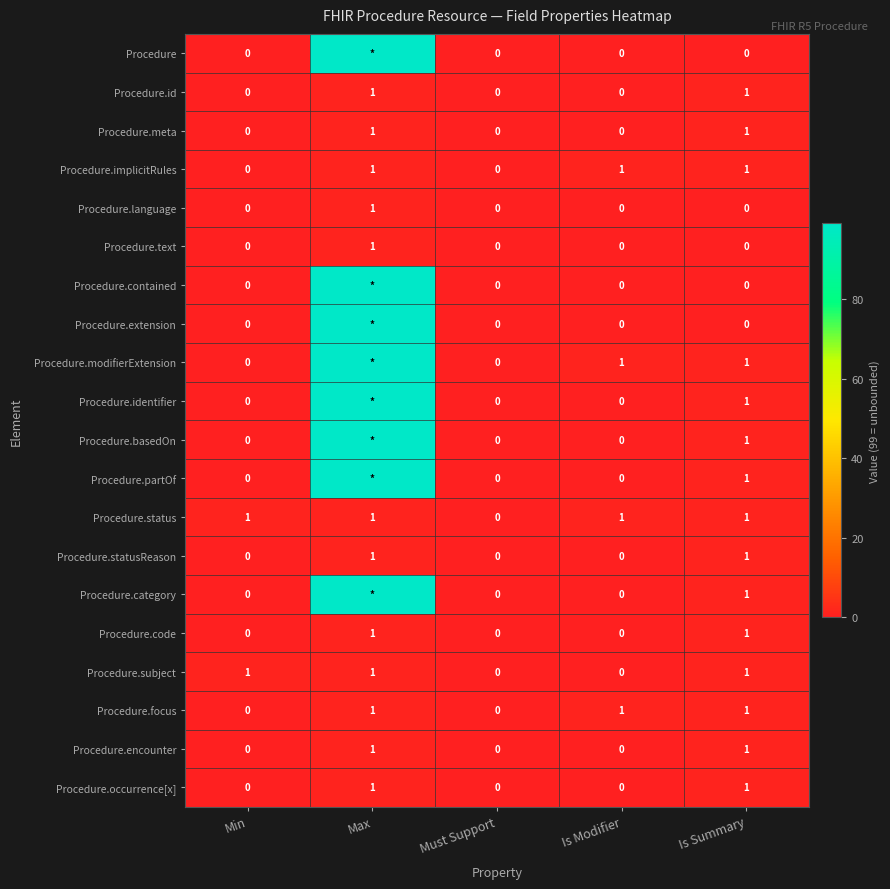

What is the sum of all Procedure.implicitRules values?

3